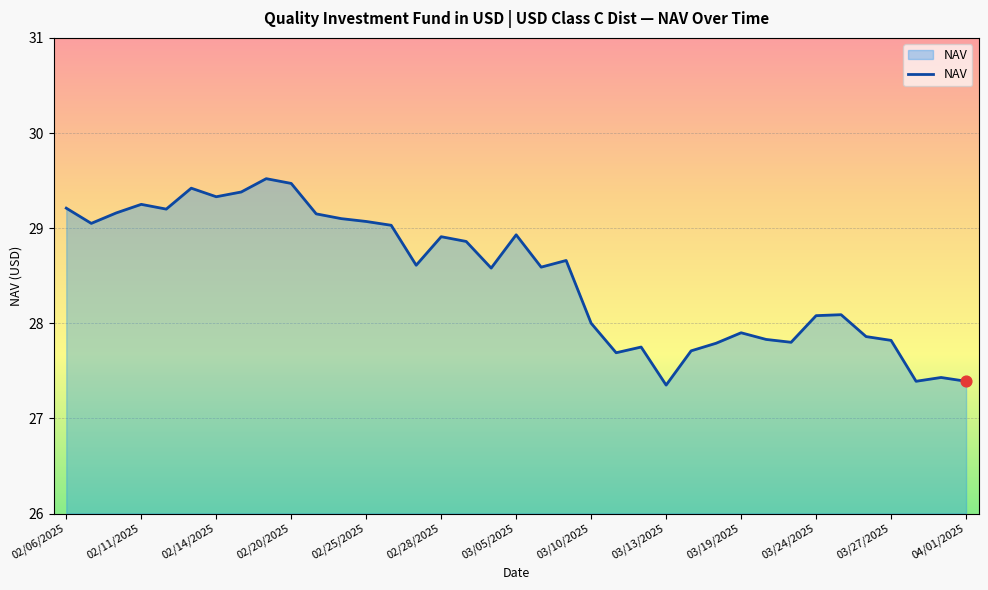

What is the minimum value shown in the chart?

27.4